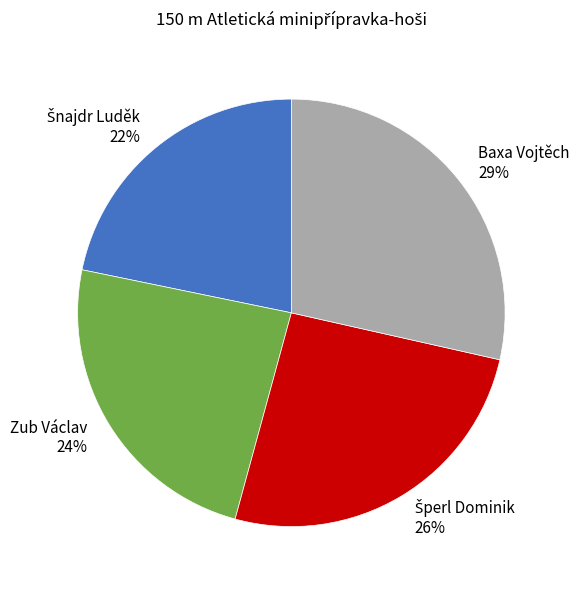

Is the sum of Baxa Vojtěch and Zub Václav greater than half?

Yes